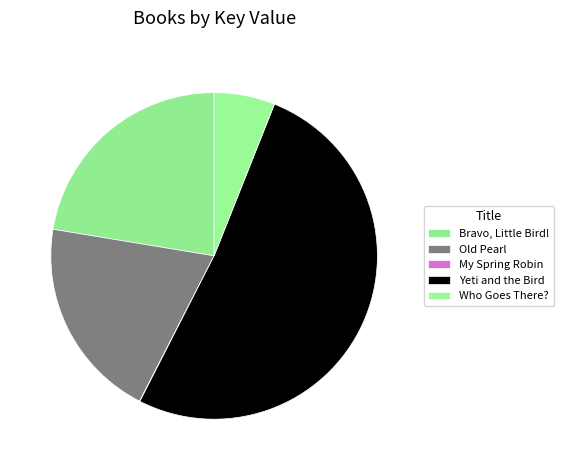

To the nearest percent, what portion does Old Pearl represent?

20%